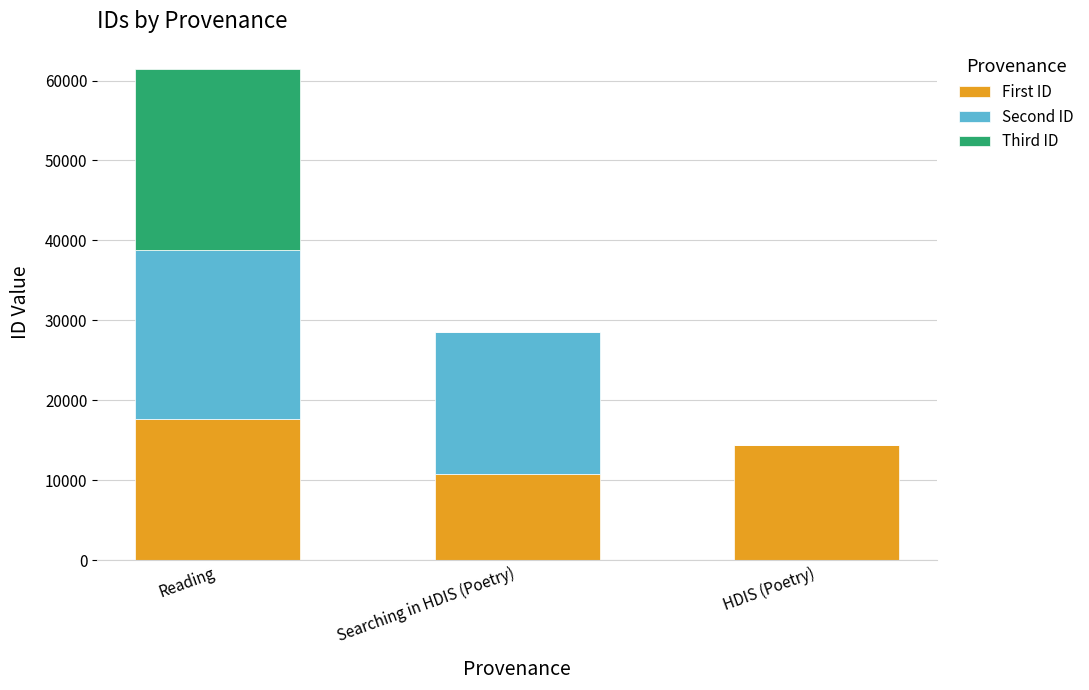

The First ID series shows 14418 at HDIS (Poetry). True or false?

True